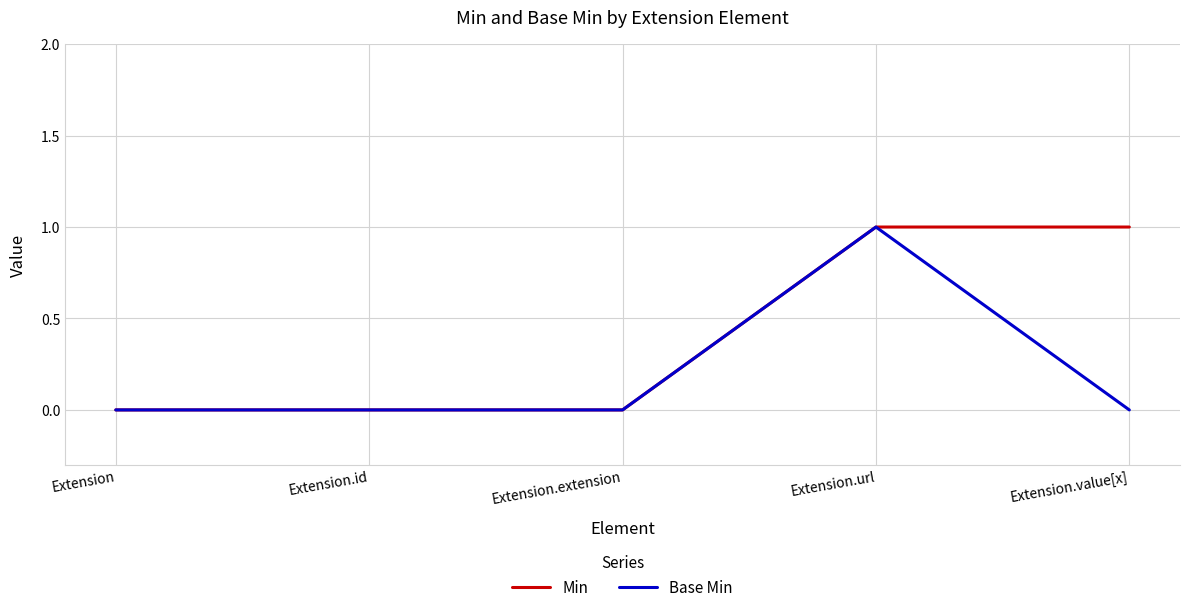

At which category is the sum across all series the highest?

Extension.url